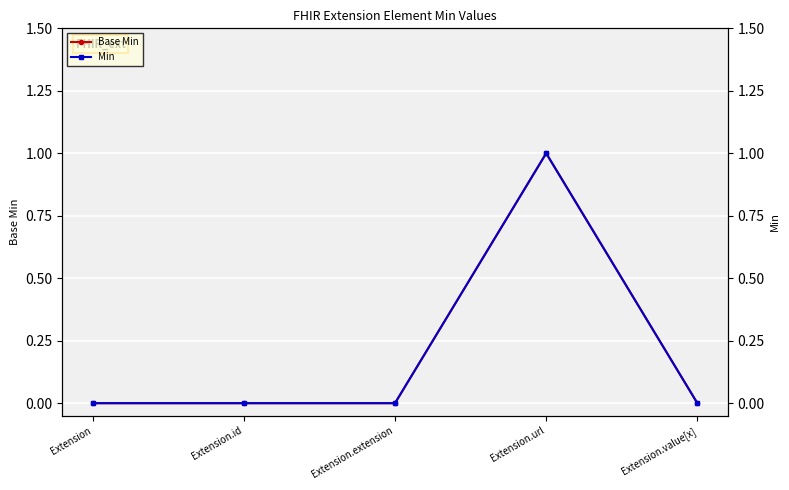

Reading left to right, what are all the values shown in this chart?

Base Min: 0	0	0	1	0
Min: 0	0	0	1	0